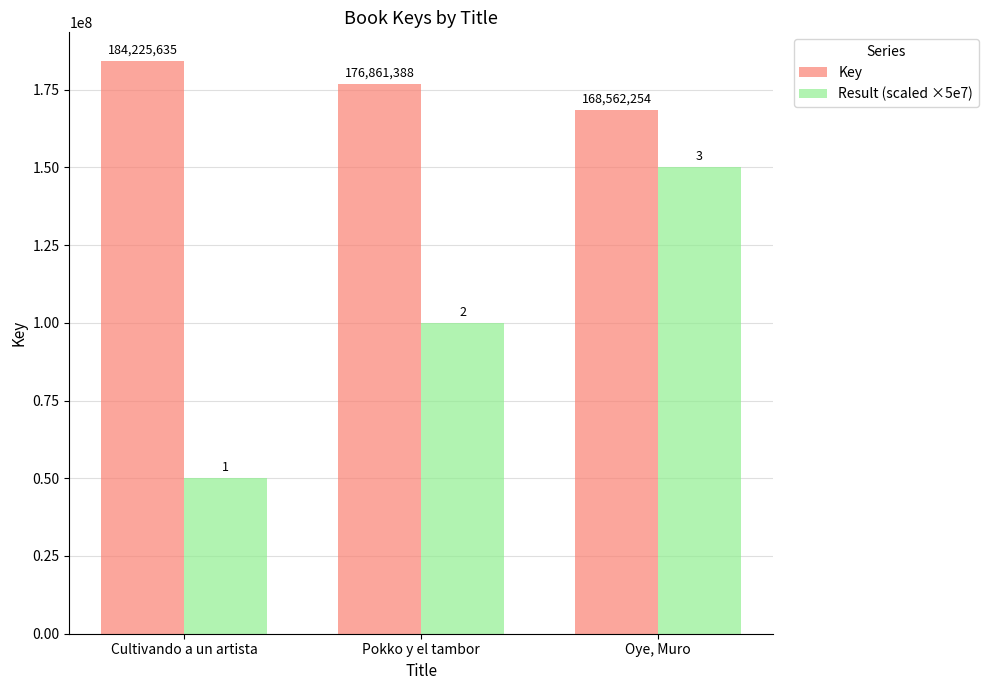

What is the value of the Result (scaled ×5e7) bar at the 2nd from the left?

100000000